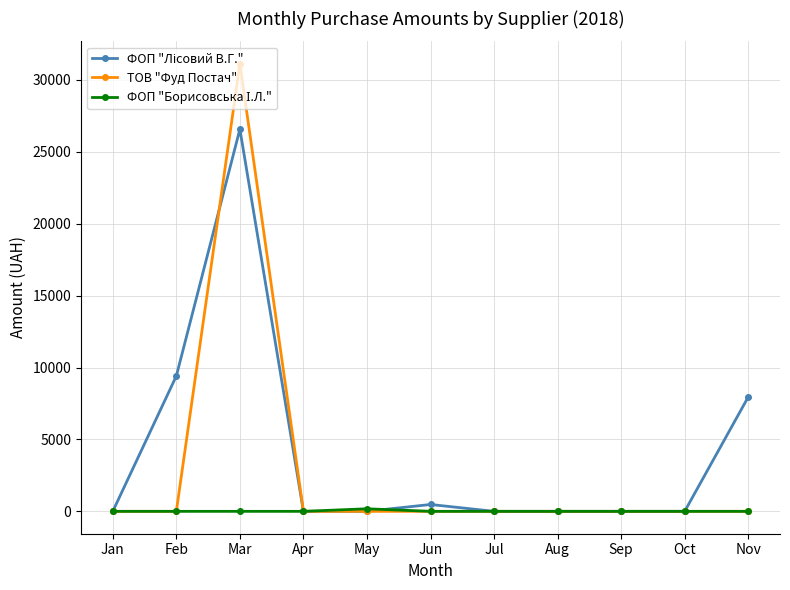

The value of ТОВ "Фуд Постач" at Jan is 0.0. True or false?

True